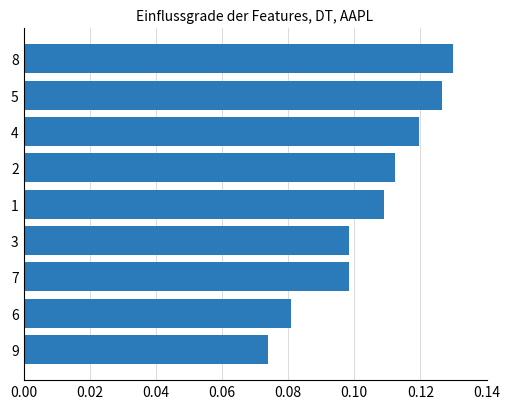

Which has a higher value, 4 or 7?

4